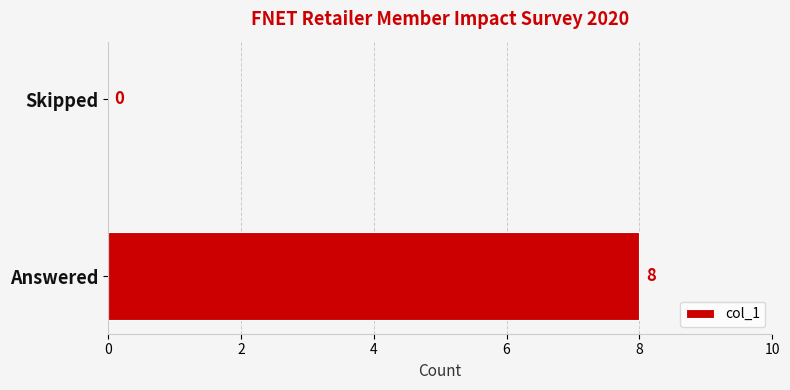

What value does the data have at Answered?

8